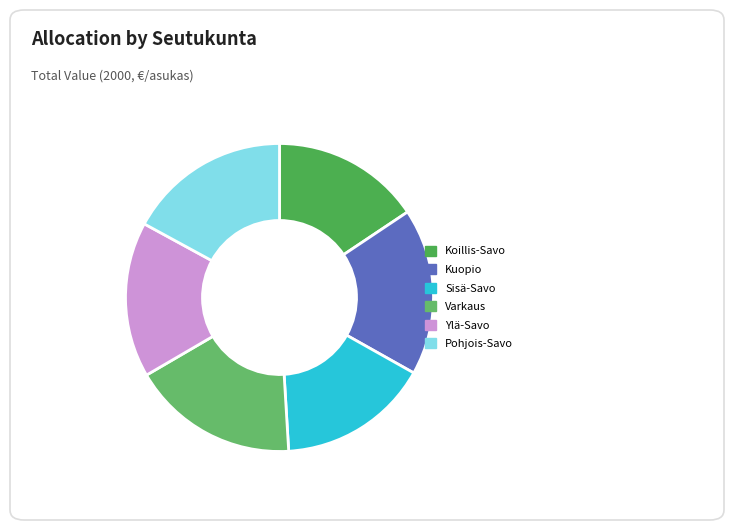

What is the ratio of the value at Varkaus to the value at Kuopio?

1.0